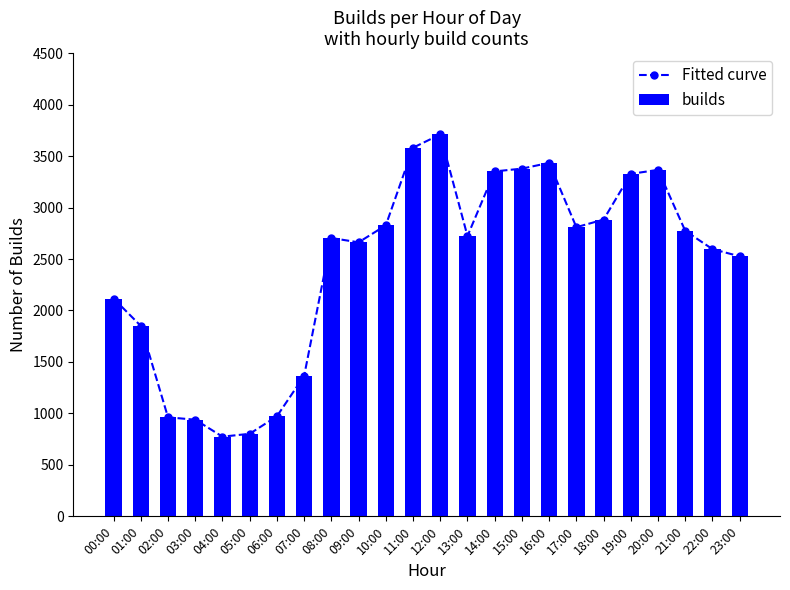

What is the minimum value for Fitted curve?

774